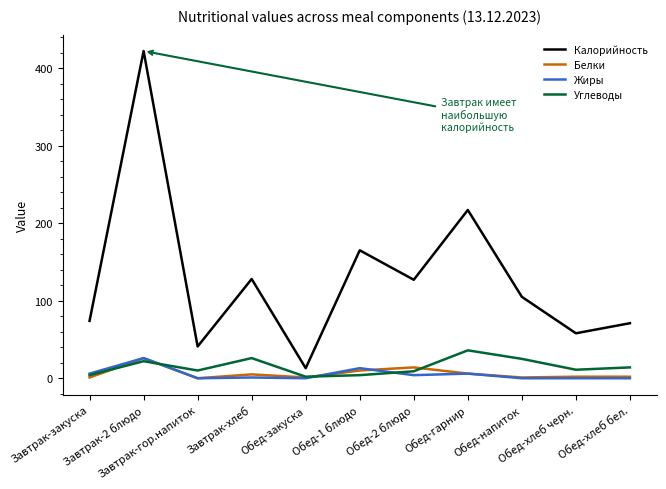

What is the difference between the Углеводы values at Обед-закуска and Обед-гарнир?

34